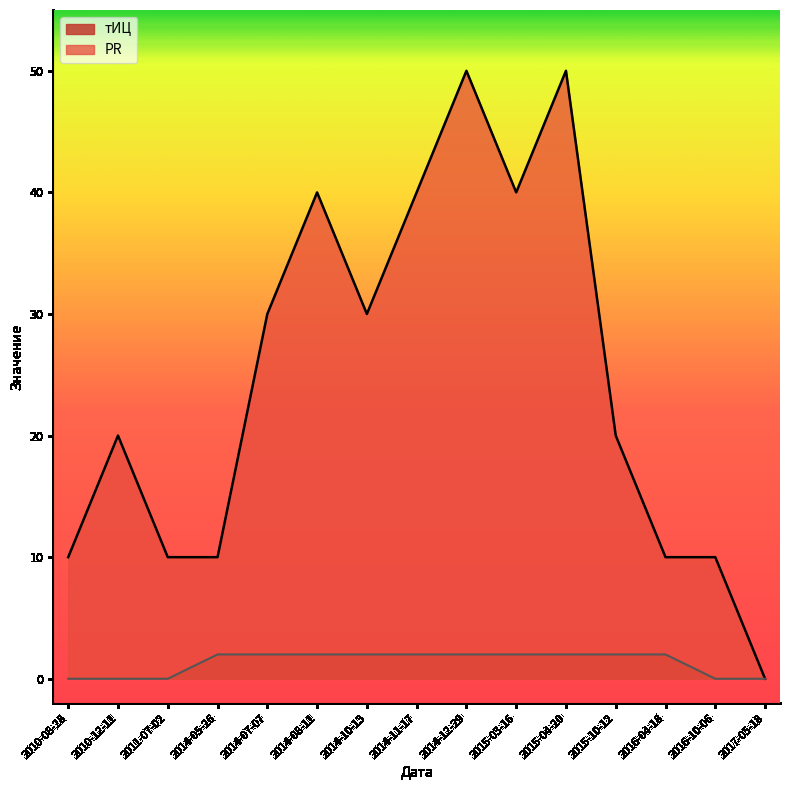

List the series in order of their overall mean, highest first.

тИЦ, PR